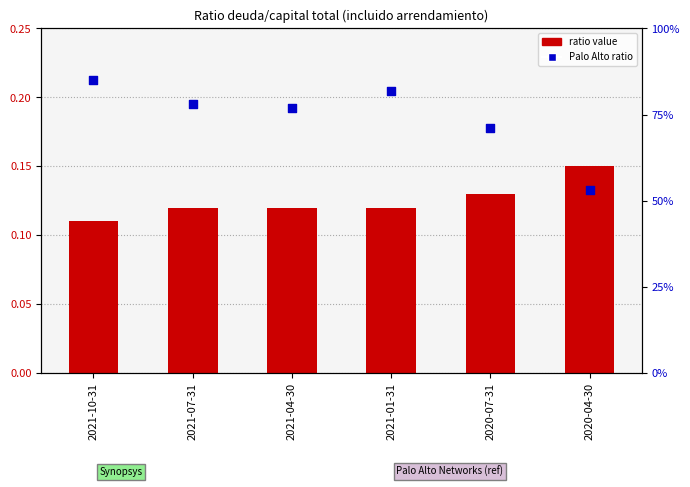

At how many categories does at least one series exceed 0?

6